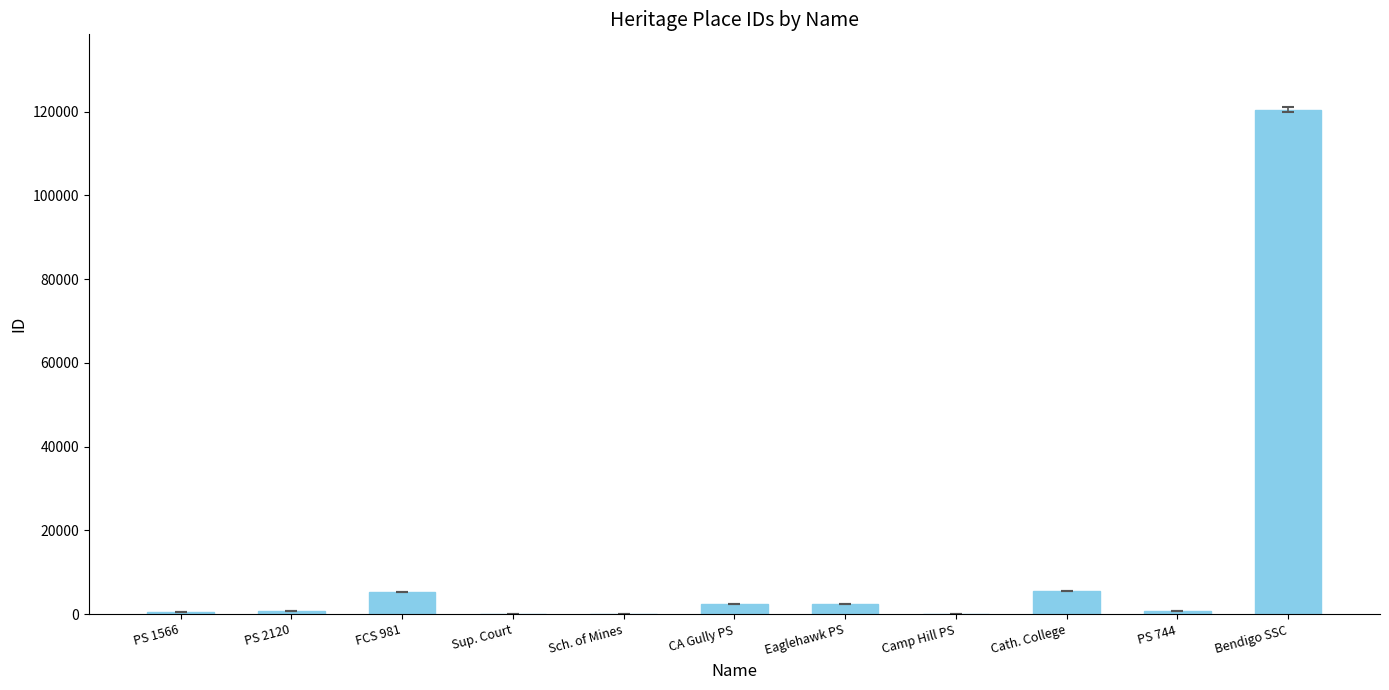

Between Cath. College and Sch. of Mines, which is larger?

Cath. College